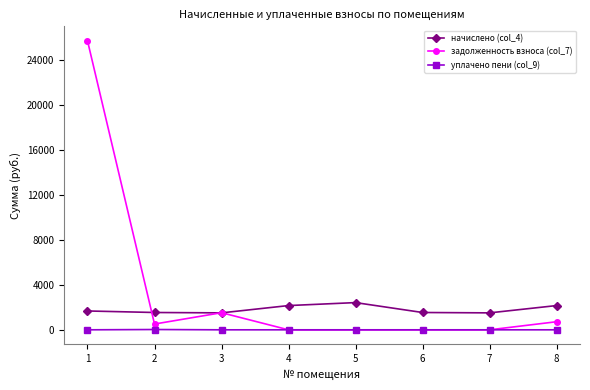

At how many categories does at least one series exceed 21833?

1